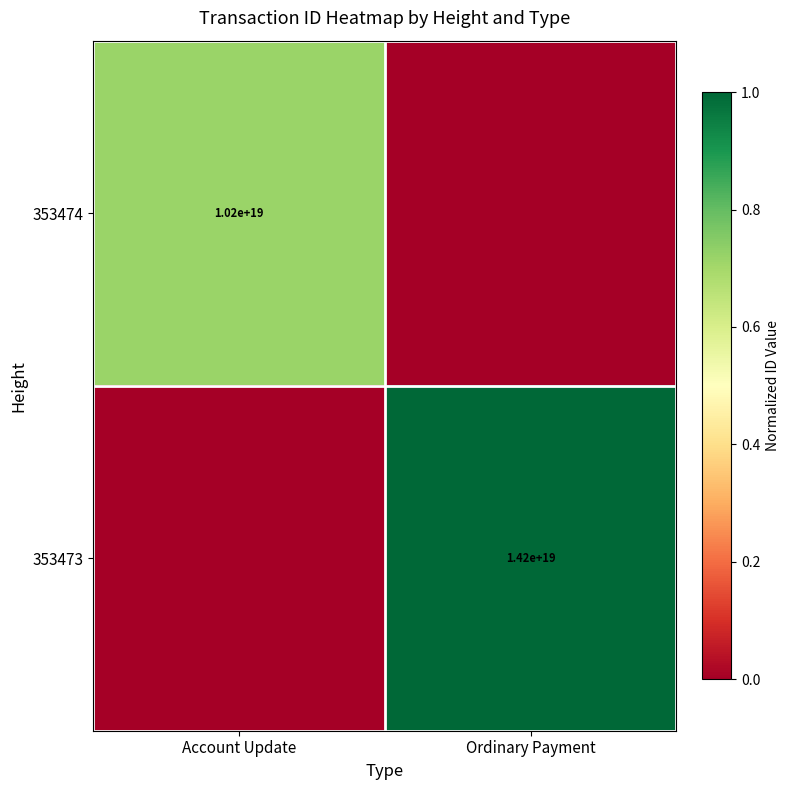

At which category is the sum across all series the highest?

Ordinary Payment